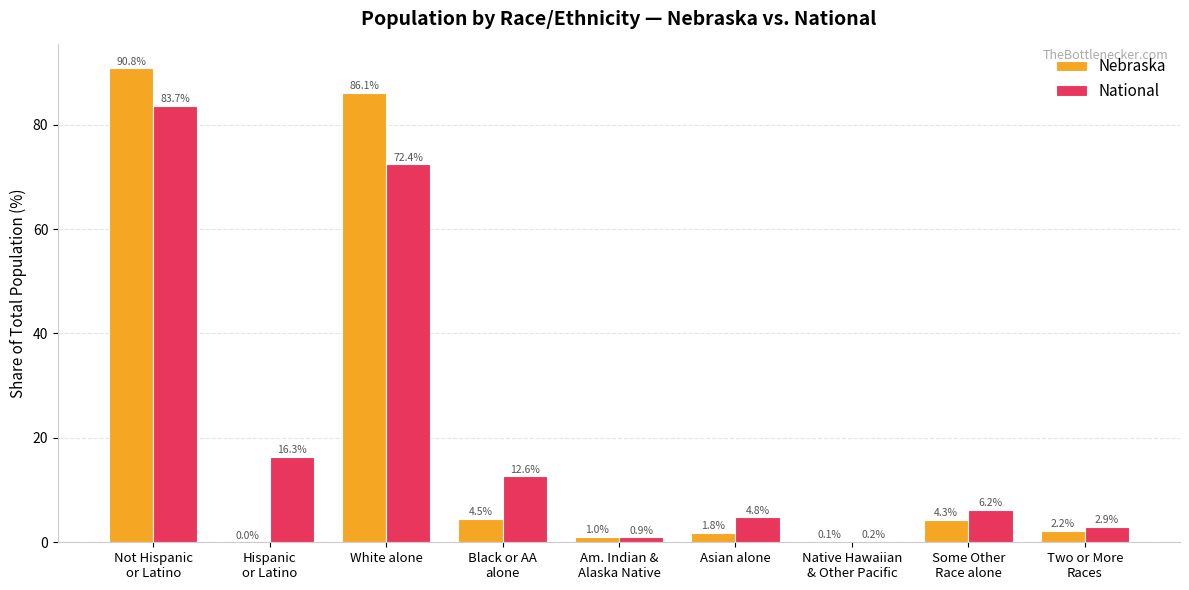

How many groups of bars are there?

9